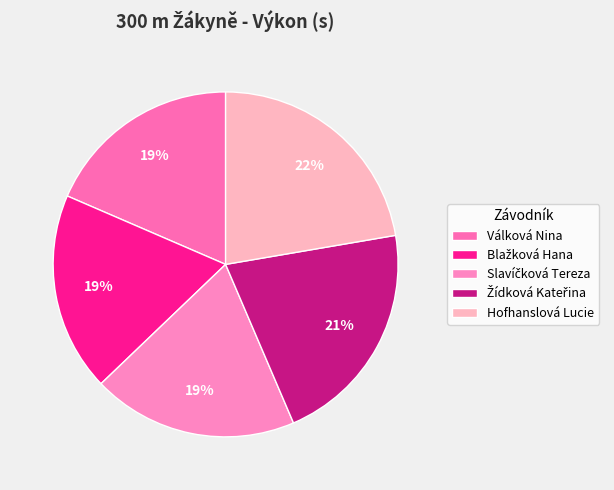

Is it true that Válková Nina is 19% of the pie?

True